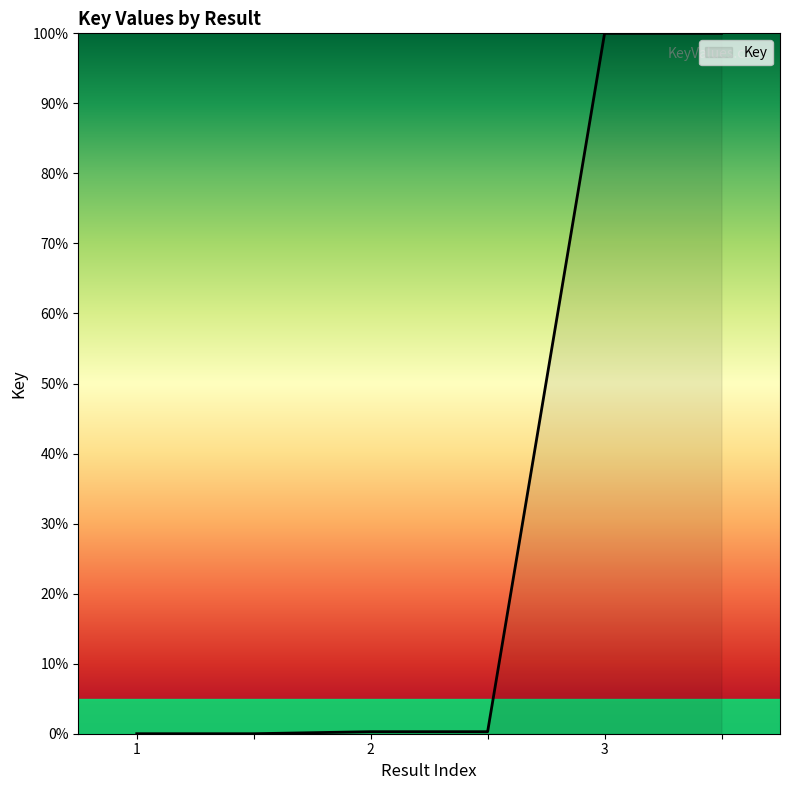

What is the maximum value shown in the chart?

100.0